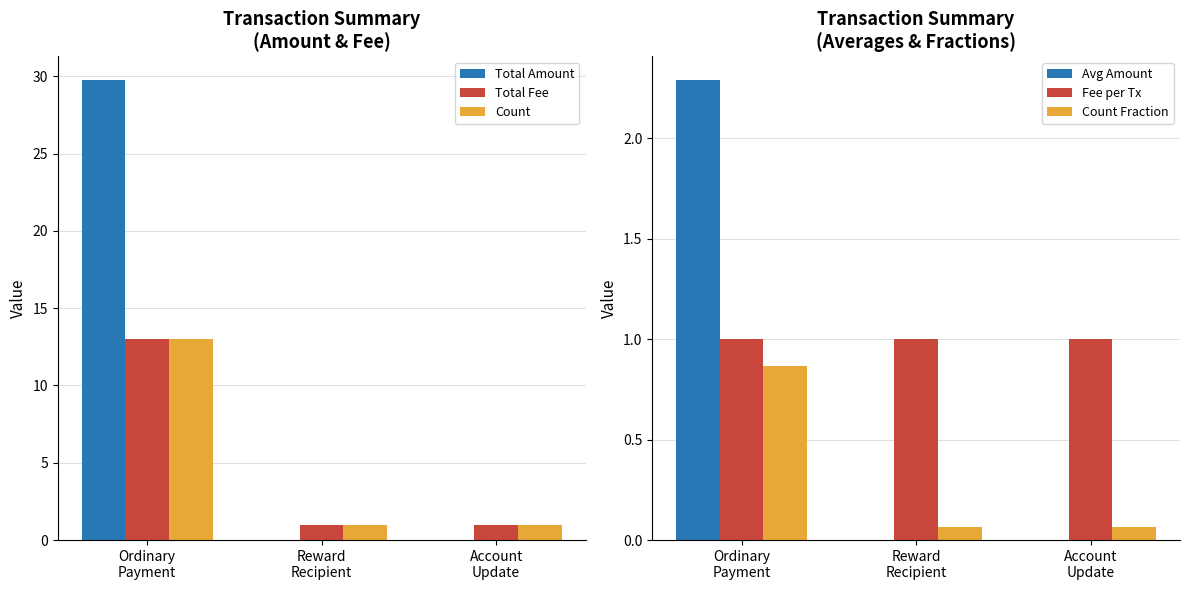

Which category has the lowest value across all series?

Reward
Recipient